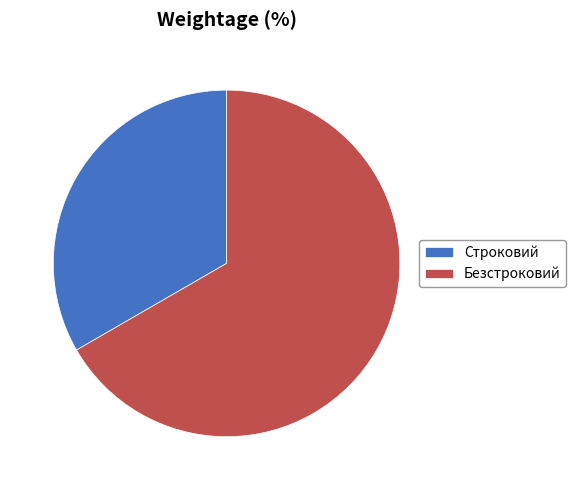

Which has a higher value, Безстроковий or Строковий?

Безстроковий